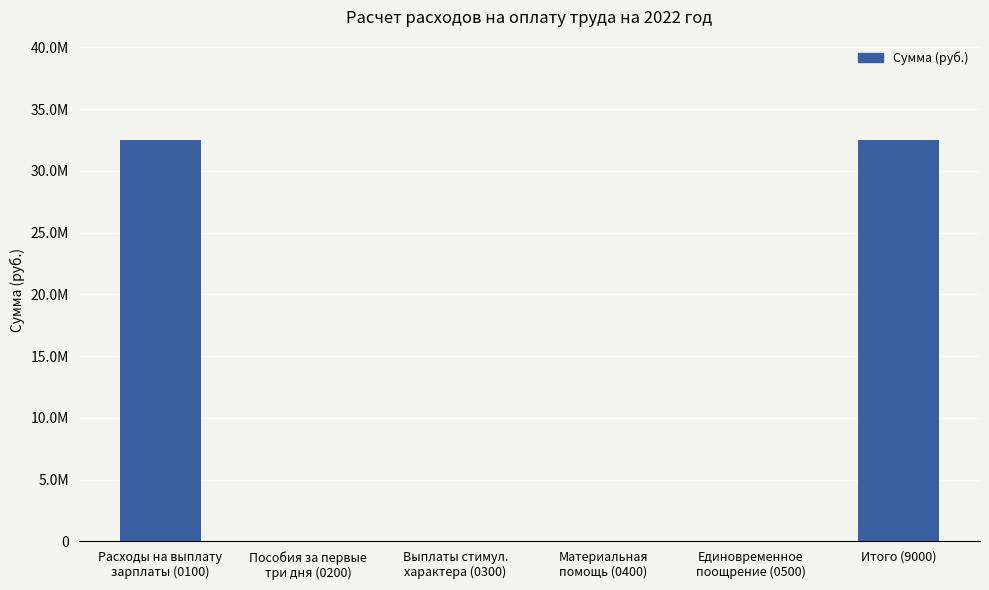

Reading left to right, what are all the values shown in this chart?

Расходы на выплату
зарплаты (0100)=32504070.7	Пособия за первые
три дня (0200)=0.0	Выплаты стимул.
характера (0300)=0.0	Материальная
помощь (0400)=0.0	Единовременное
поощрение (0500)=0.0	Итого (9000)=32504070.7